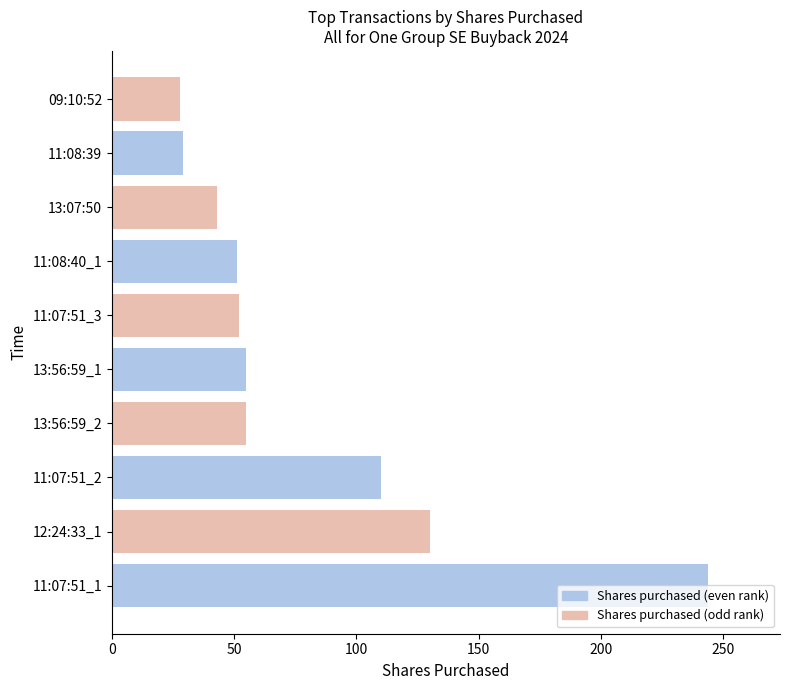

What is the sum of all values?

797